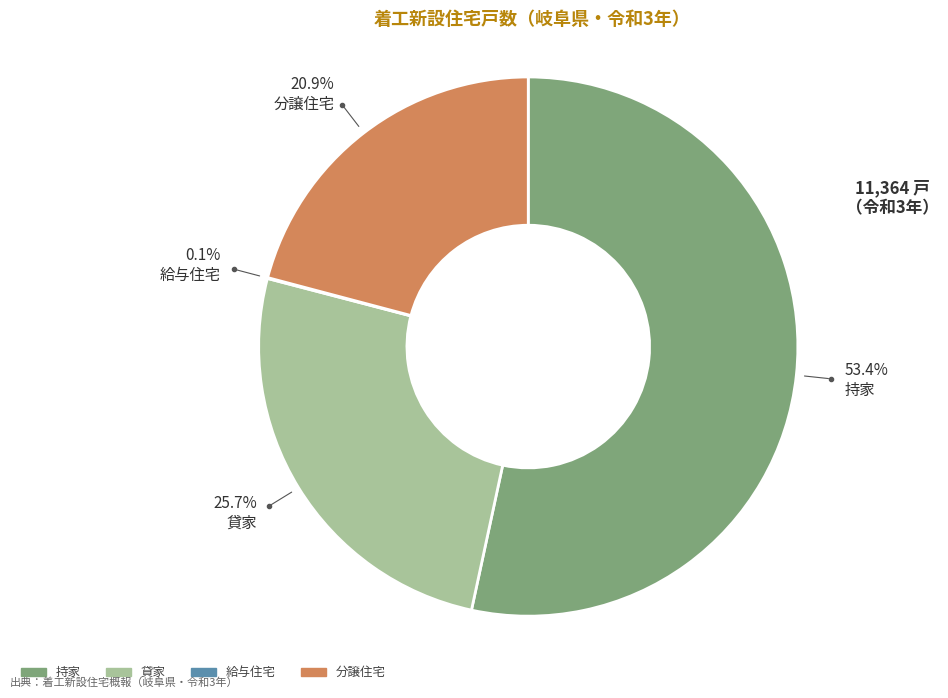

Which category has the biggest portion of the pie?

持家